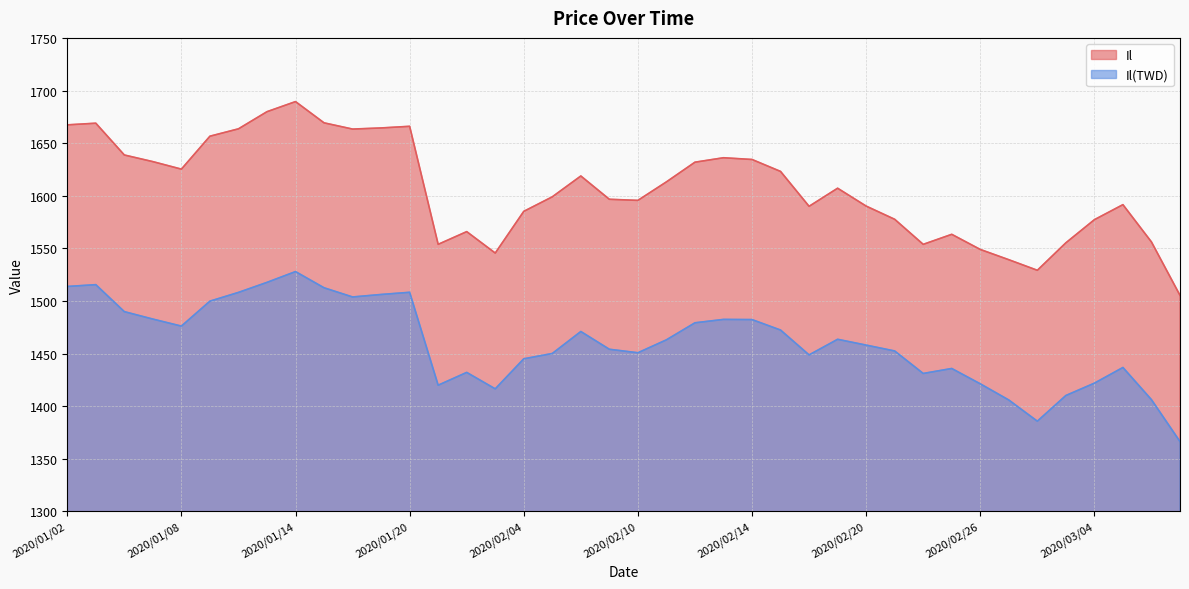

At which category does the chart reach its minimum across all series?

2020/03/09